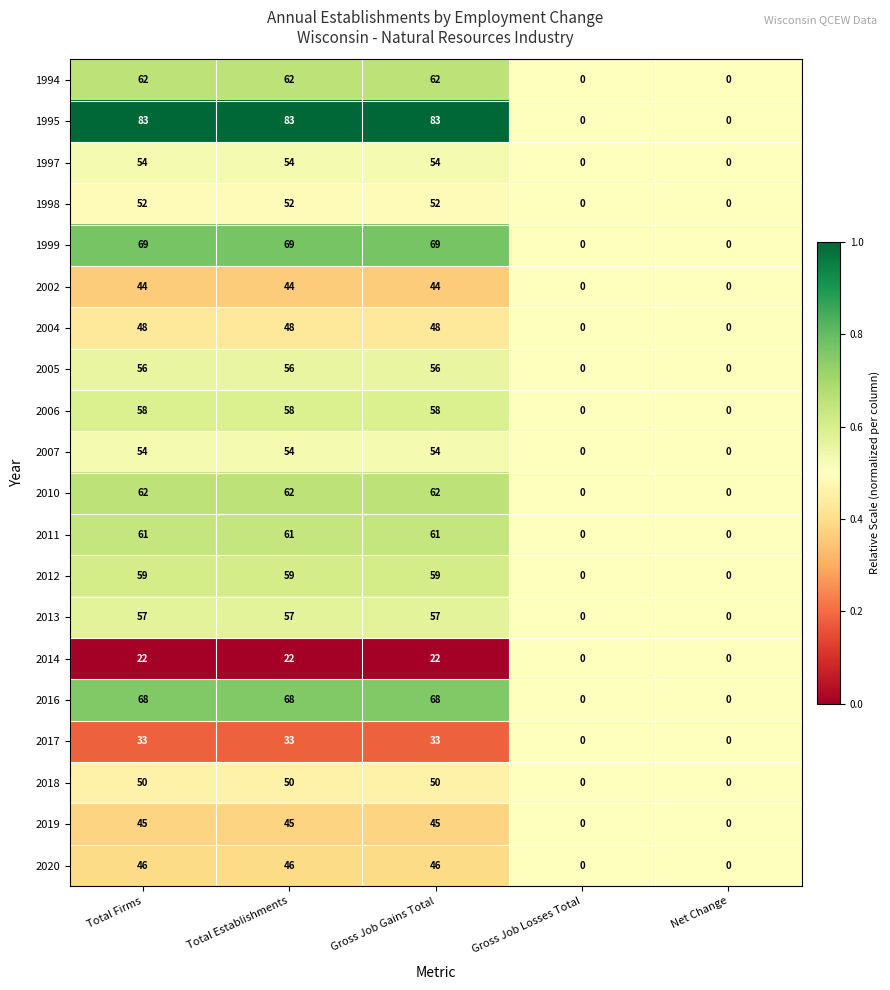

What is the greatest value displayed?

83